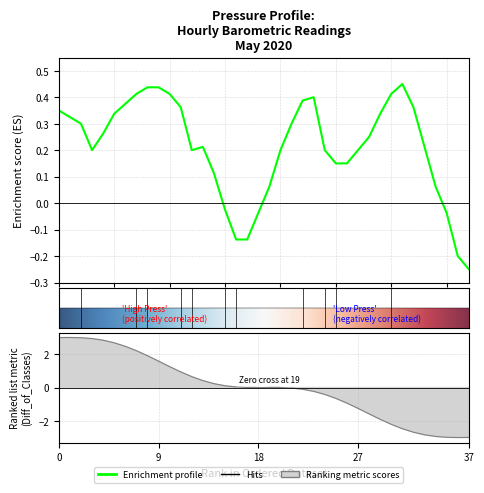

The chart shows a value of 0.1 at 27. True or false?

False